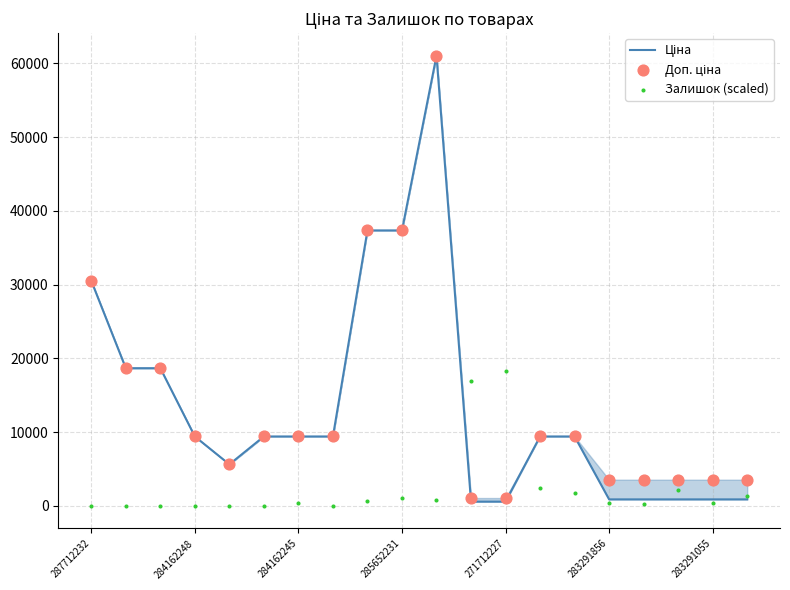

At which category is the sum across all series the highest?

10